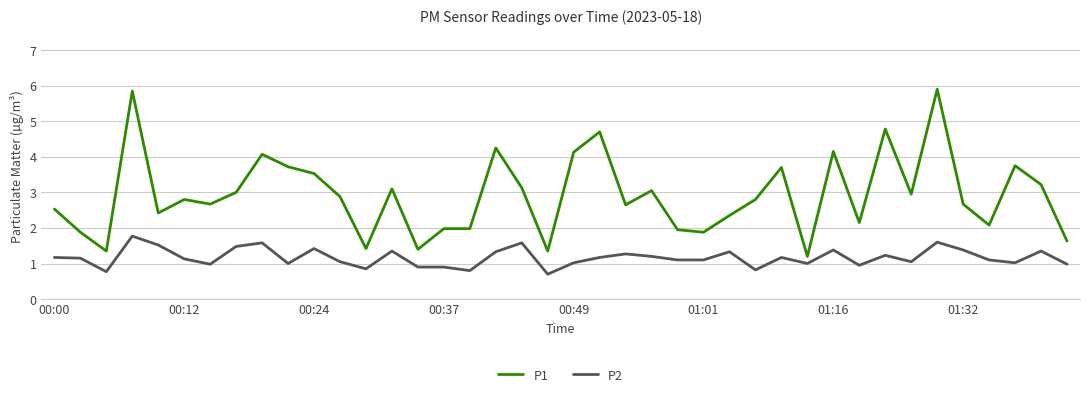

Which series has the largest total across all categories?

P1